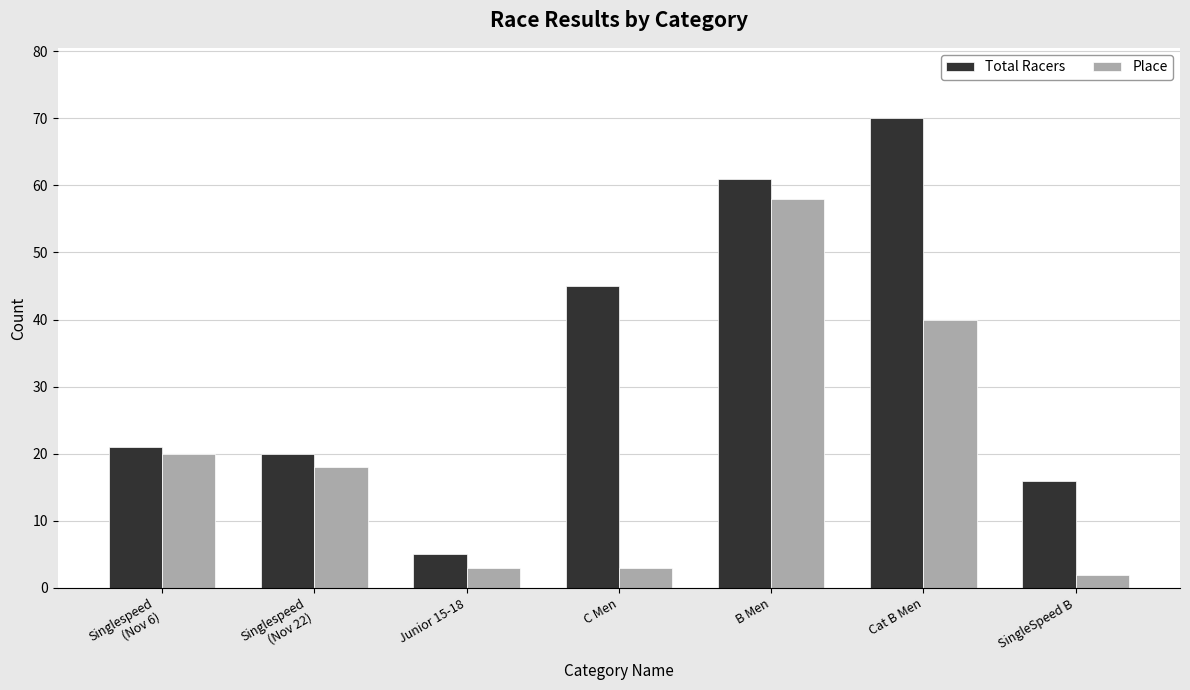

What is the difference between the Place values at Cat B Men and SingleSpeed B?

38